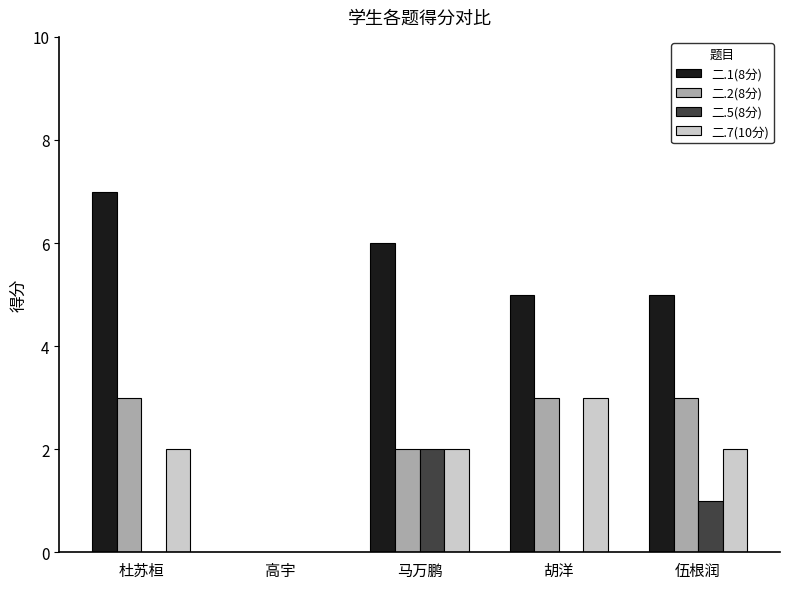

Count the number of categories in the chart.

5